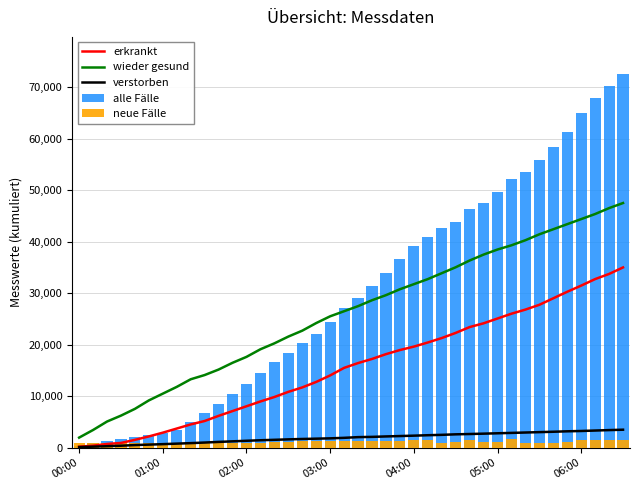

The erkrankt series shows 42171.2 at 06:00. True or false?

False